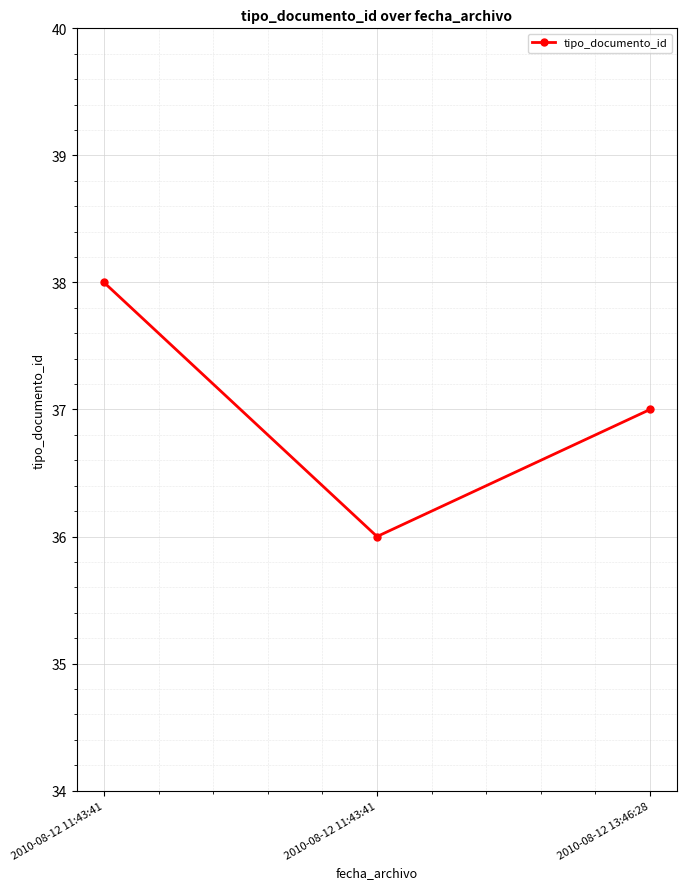

What is the label of the 3rd point from the right?

2010-08-12 11:43:41